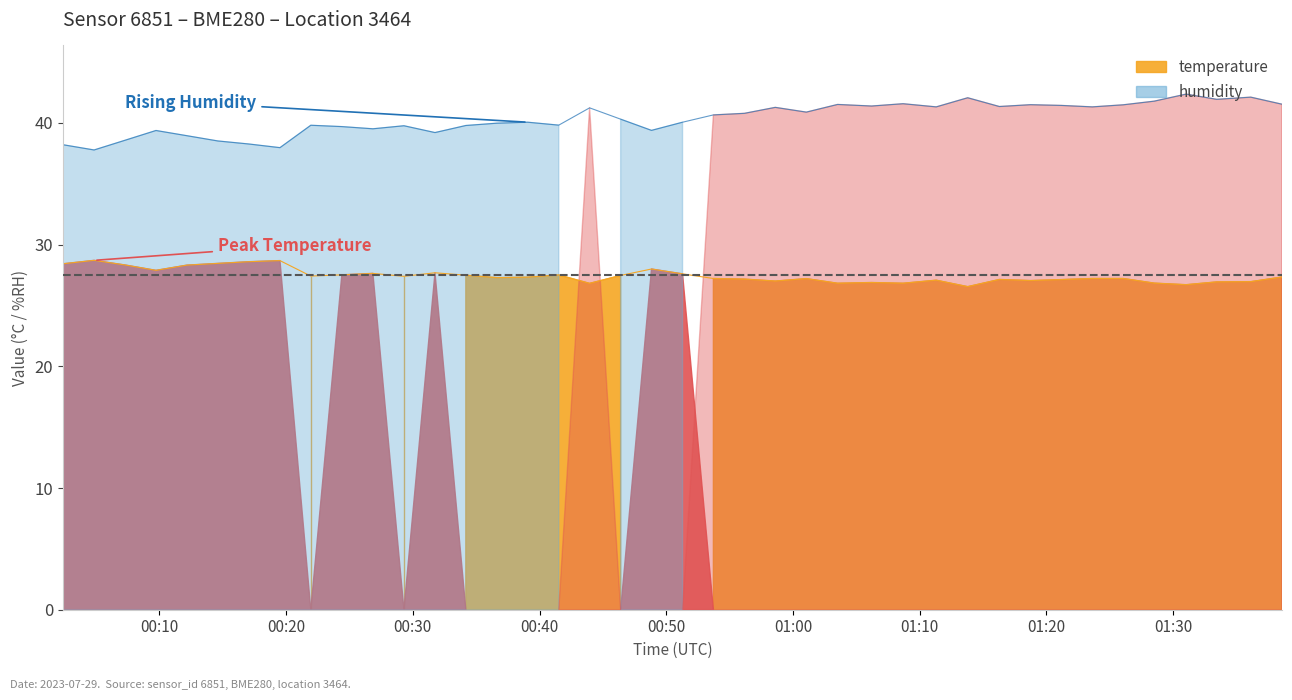

List the series in order of their overall mean, lowest first.

temperature, humidity